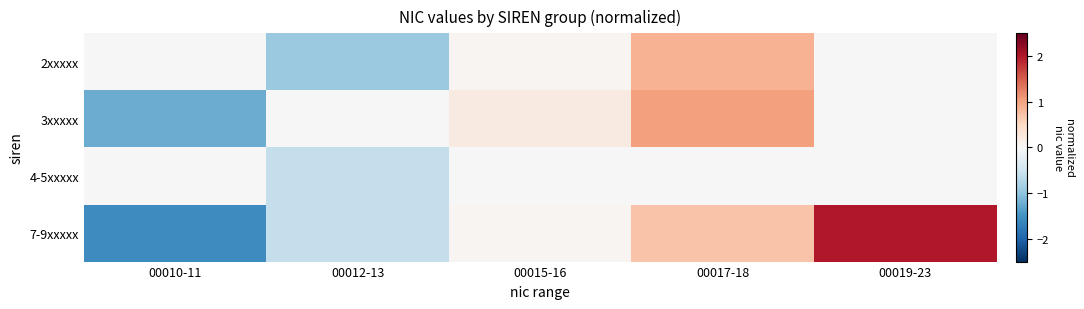

Reading left to right, what are all the values shown in this chart?

2xxxxx: 00010-11=0.0	00012-13=-0.9	00015-16=0.1	00017-18=0.9	00019-23=0.0
3xxxxx: 00010-11=-1.2	00012-13=0.0	00015-16=0.2	00017-18=1.0	00019-23=0.0
4-5xxxxx: 00010-11=0.0	00012-13=-0.6	00015-16=0.0	00017-18=0.0	00019-23=0.0
7-9xxxxx: 00010-11=-1.6	00012-13=-0.6	00015-16=0.1	00017-18=0.7	00019-23=2.0